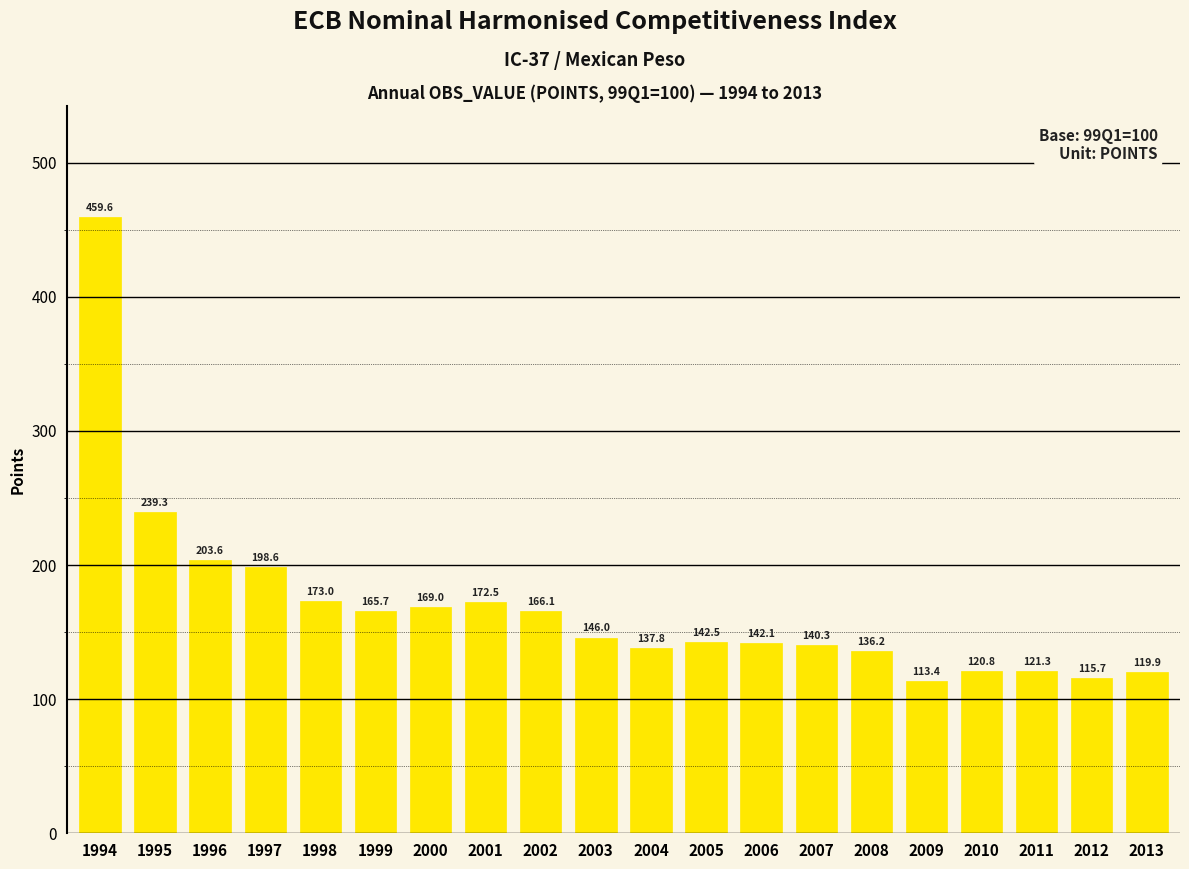

What is the smallest value displayed?

113.4